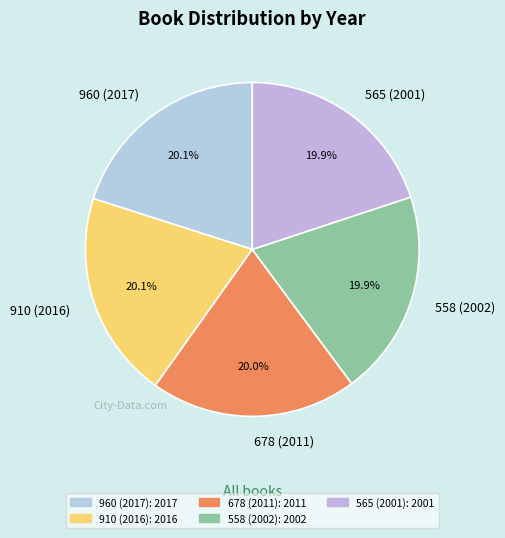

How much of the chart is everything except 565 (2001)?

80.1%